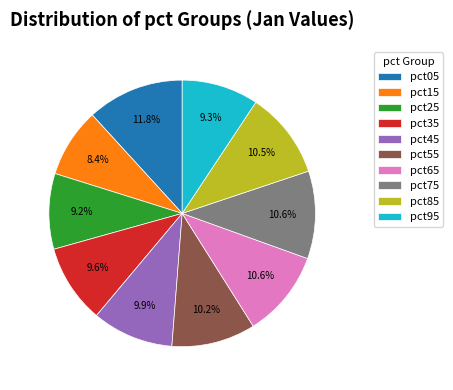

Is pct55 the majority of the pie?

No